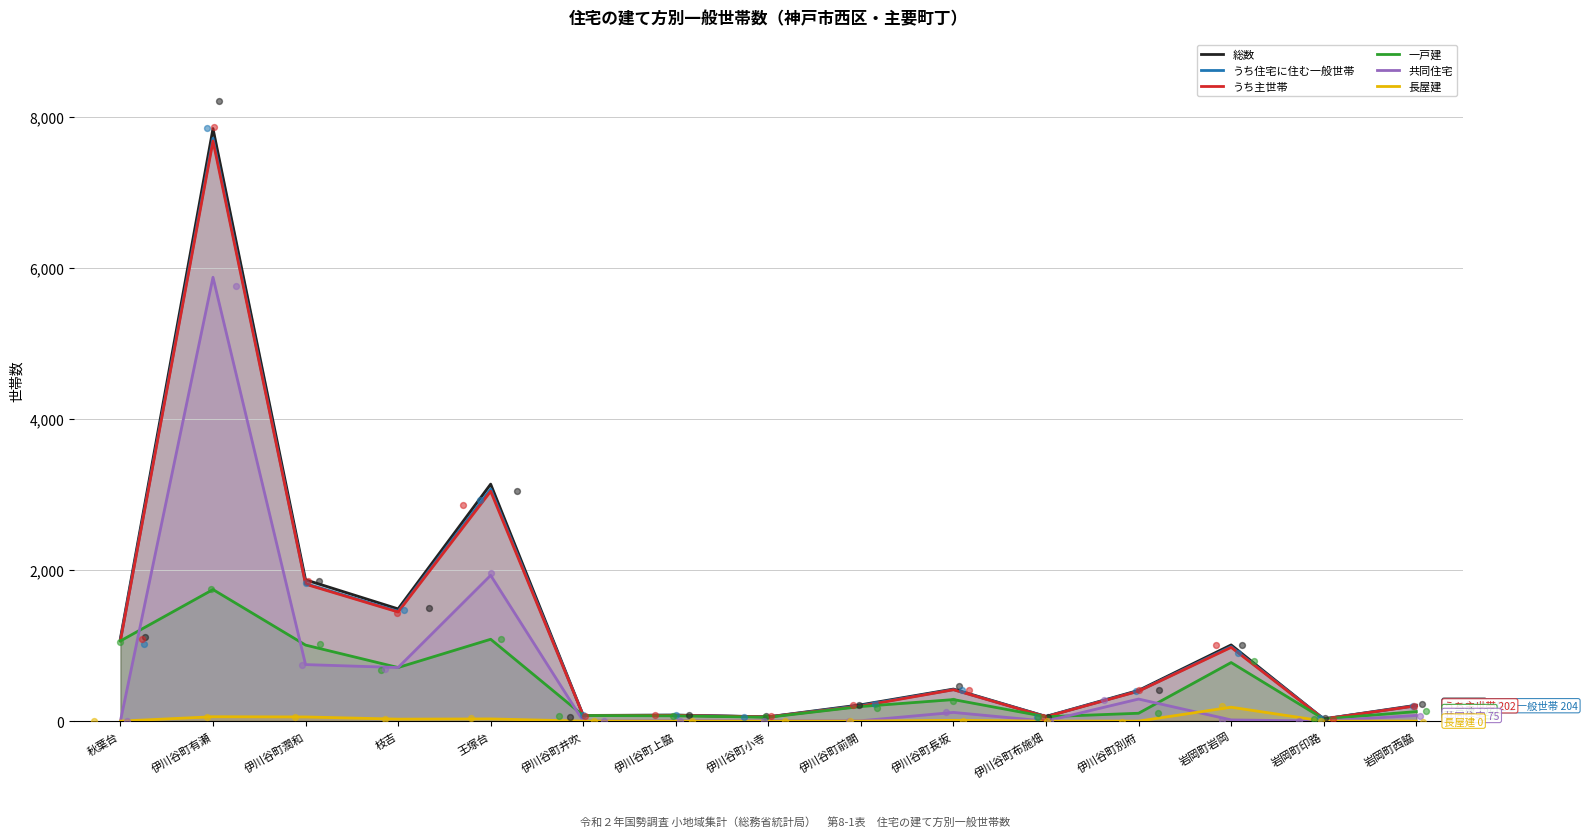

What are all the series names shown in the legend?

総数, うち住宅に住む一般世帯, うち主世帯, 一戸建, 共同住宅, 長屋建